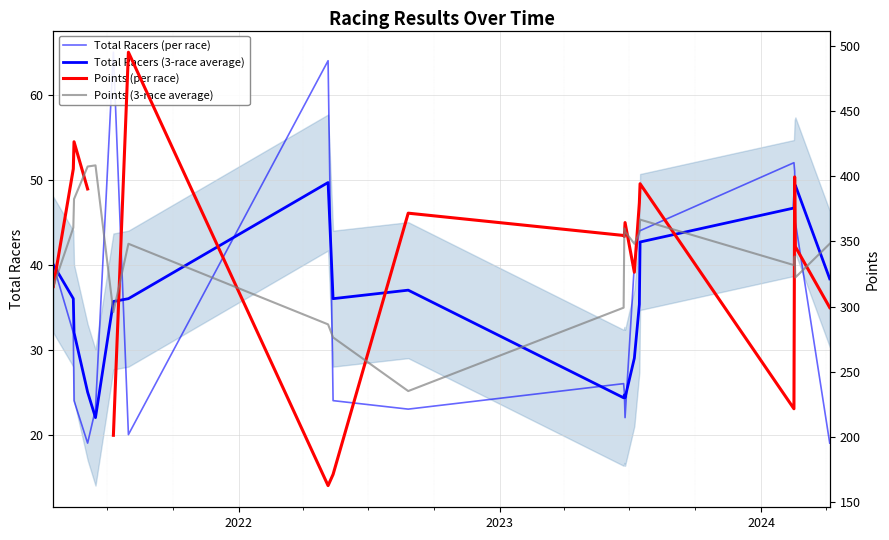

At which label does Points (per race) first exceed 364?

2022